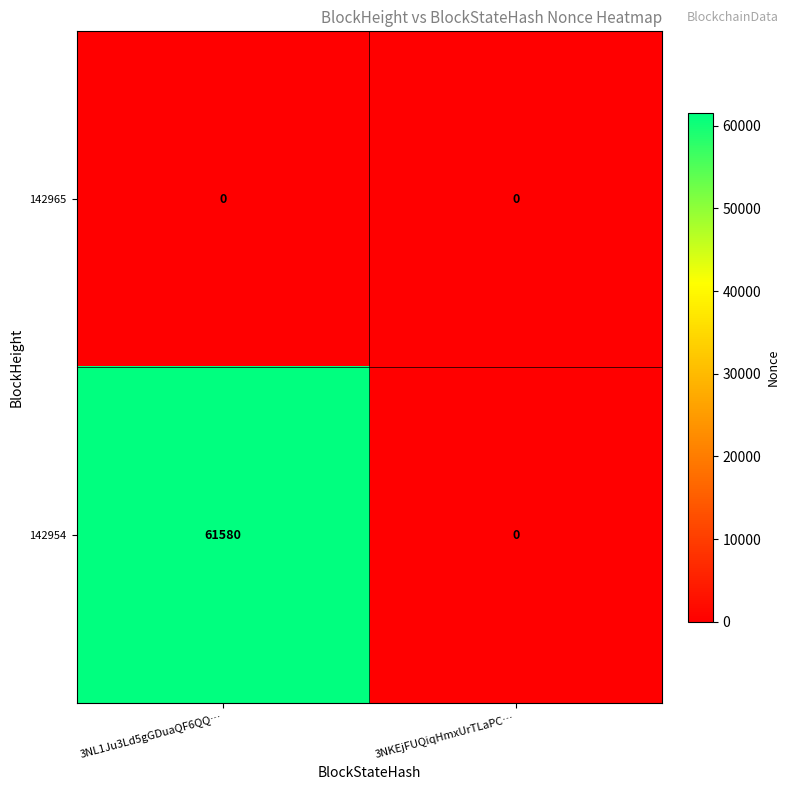

List the series in order of their peak value, highest first.

142954, 142965